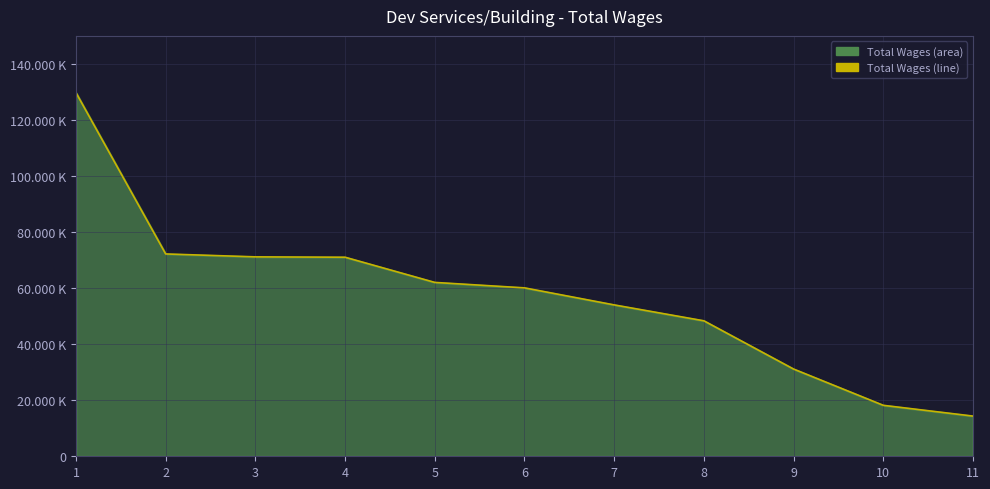

Is it true that the value at 1 is 129735?

True